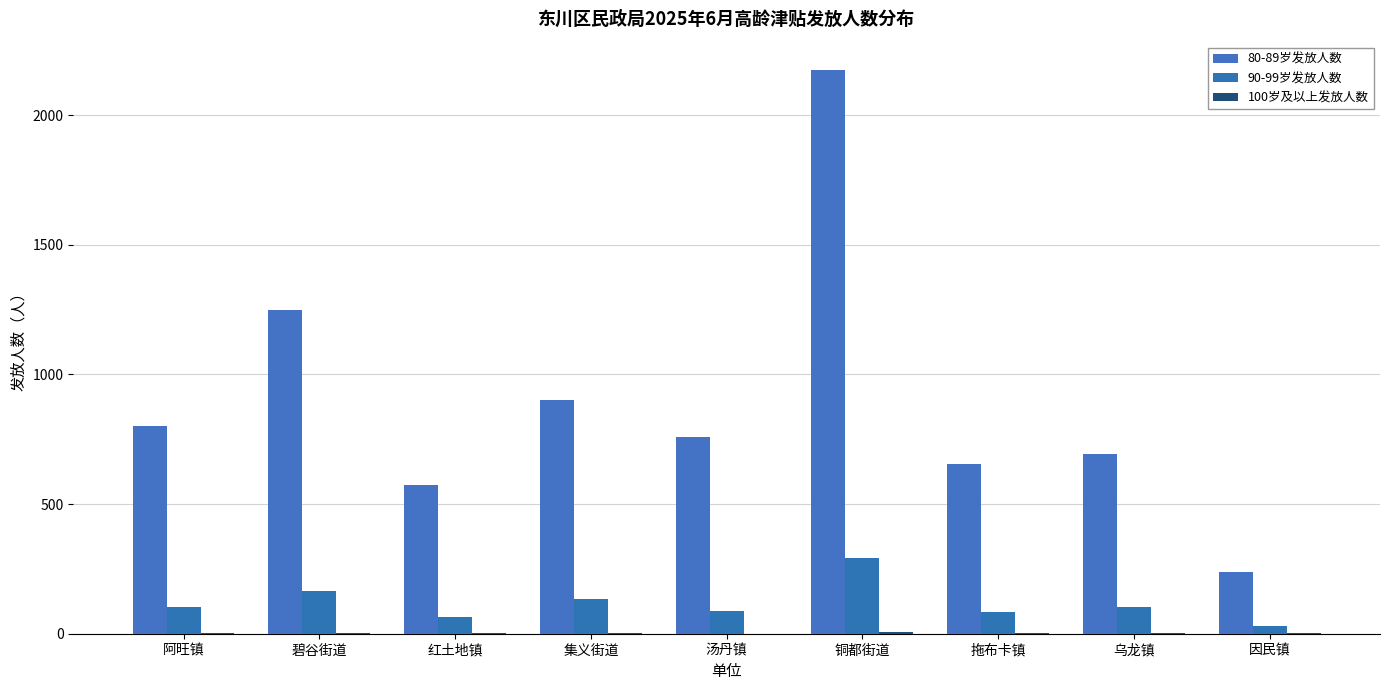

Which series has the largest range (max minus min)?

80-89岁发放人数